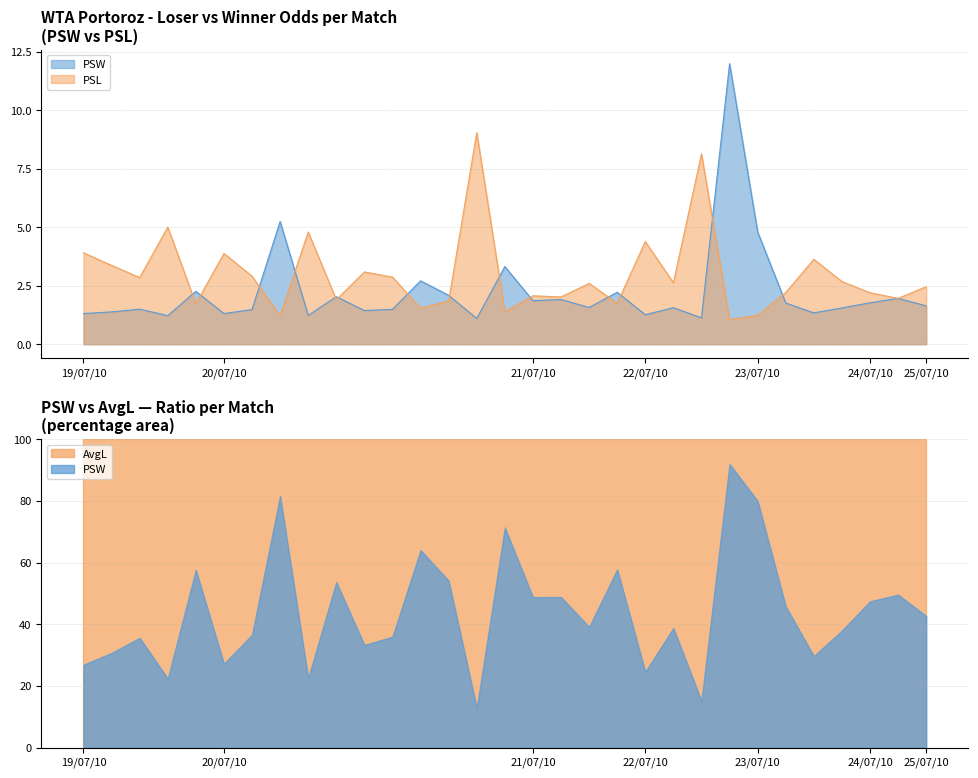

How many lines are shown in the chart?

2